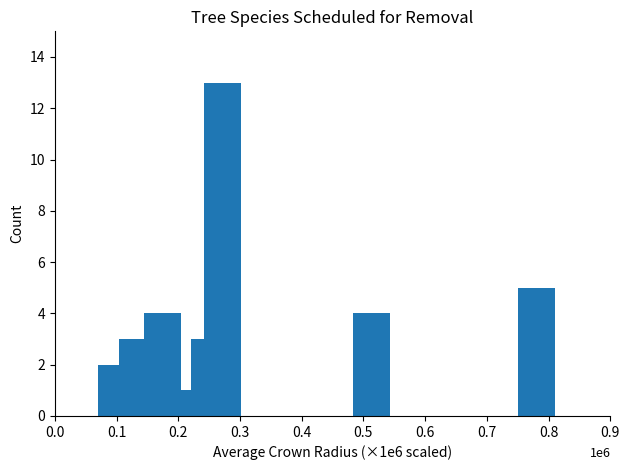

What is the difference between the maximum and minimum values?

12